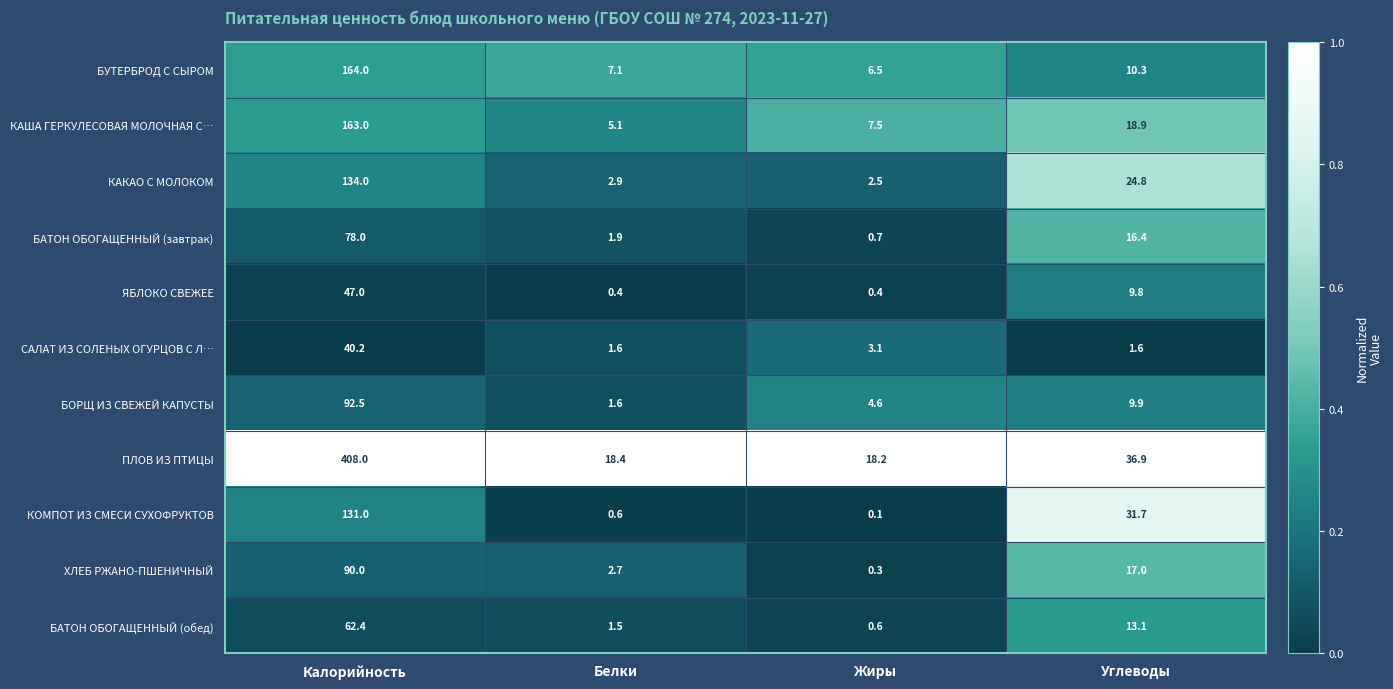

What is the difference between the second highest and second lowest values in the КАКАО С МОЛОКОМ series?

21.9